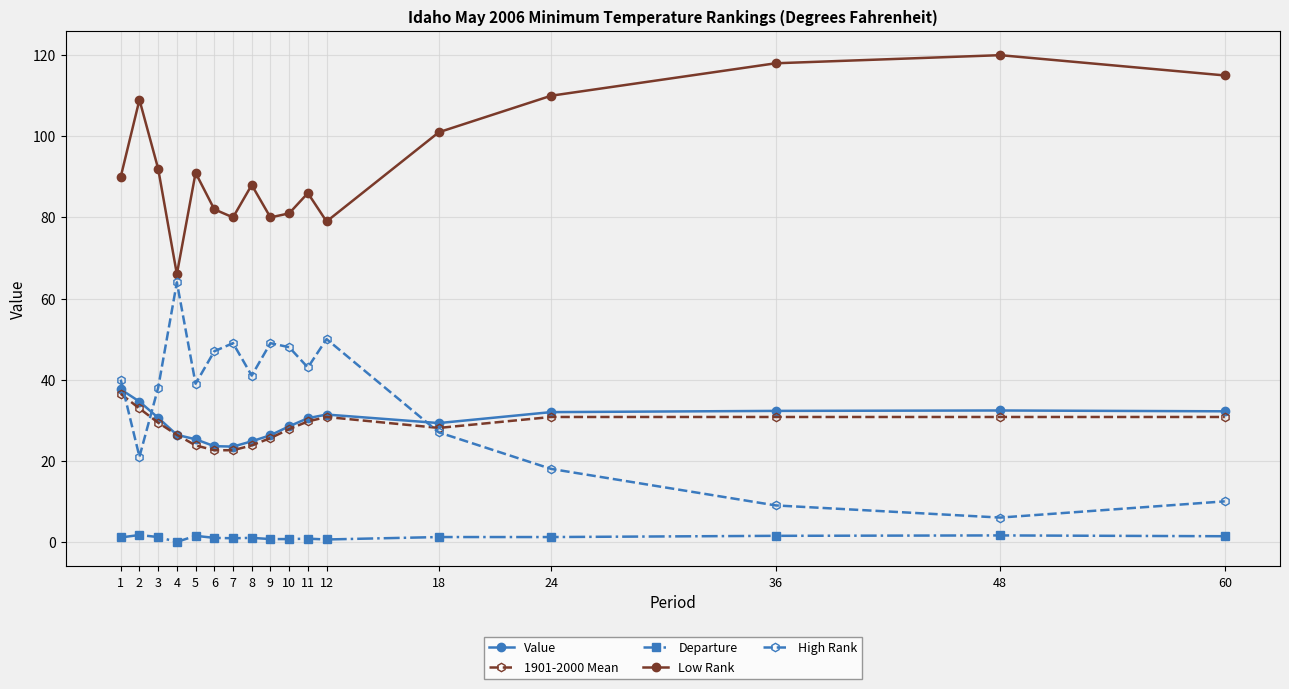

Between 6 and 12, which series saw the biggest shift?

1901-2000 Mean